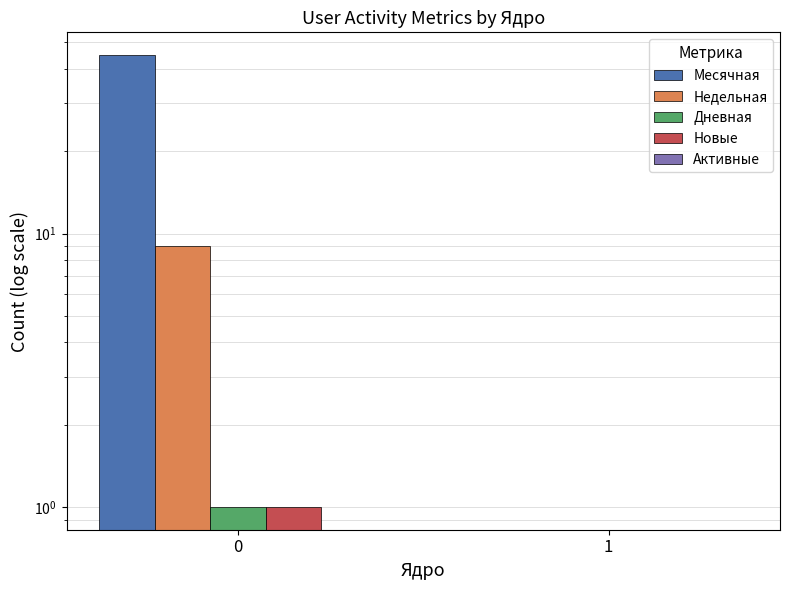

Does the chart contain any negative values?

No